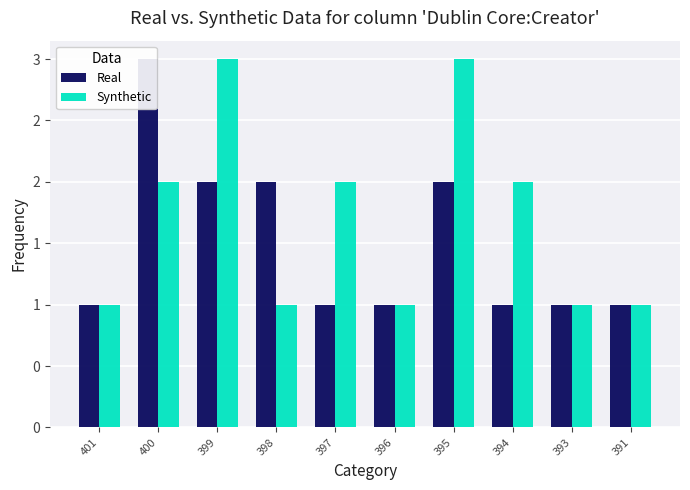

How many data points in Real are above 1?

4